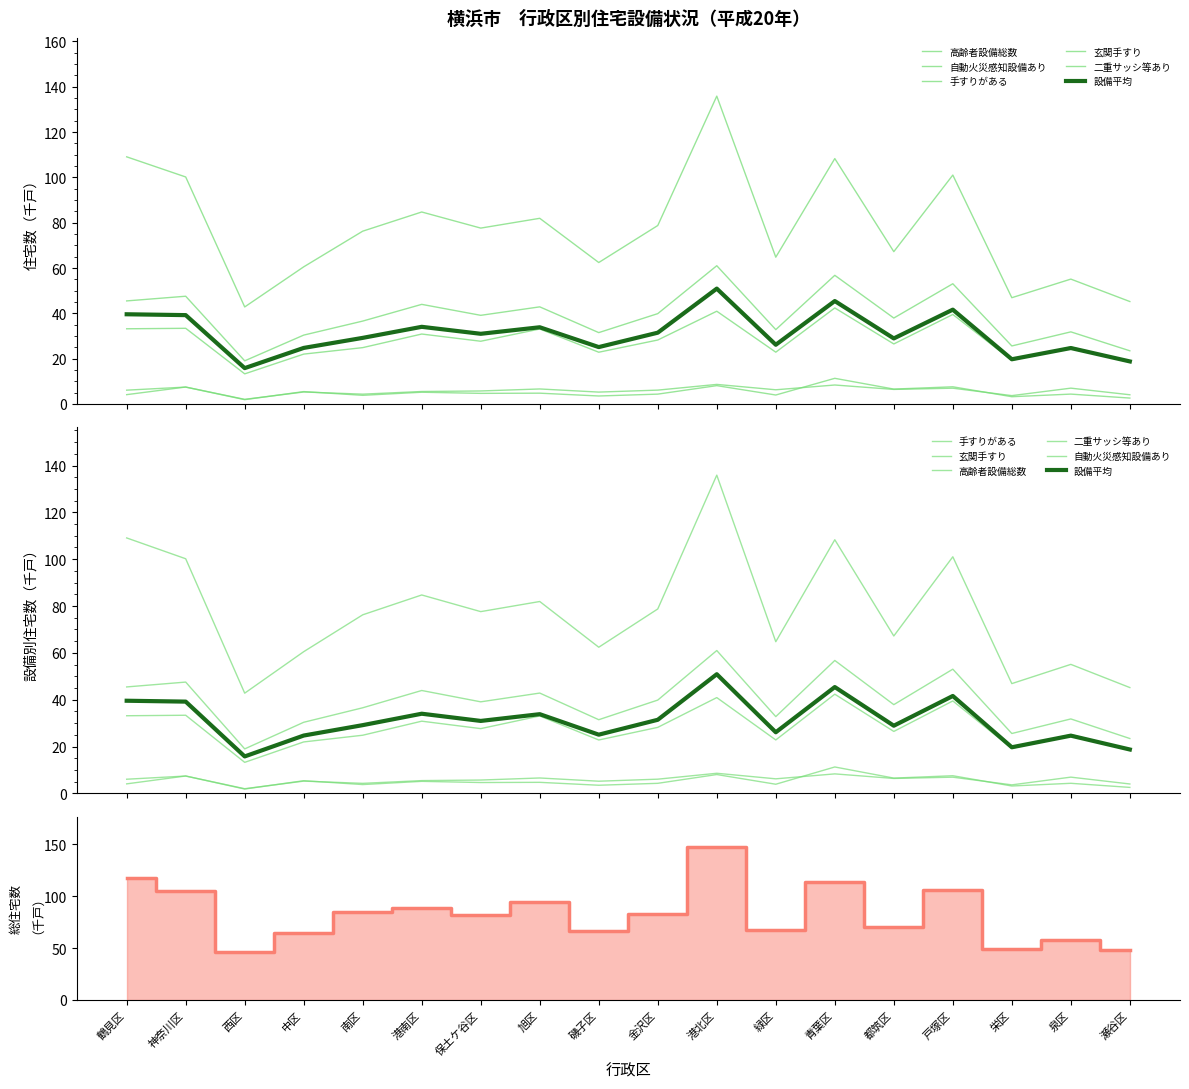

What is the difference between the highest and lowest values at 保土ケ谷区?

77.3